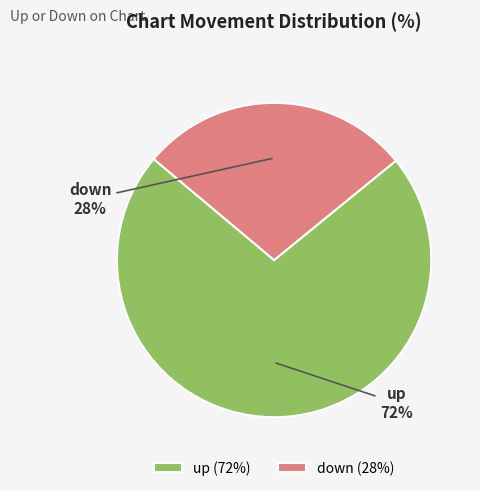

Is the sum of up (72%) and down (28%) greater than half?

Yes